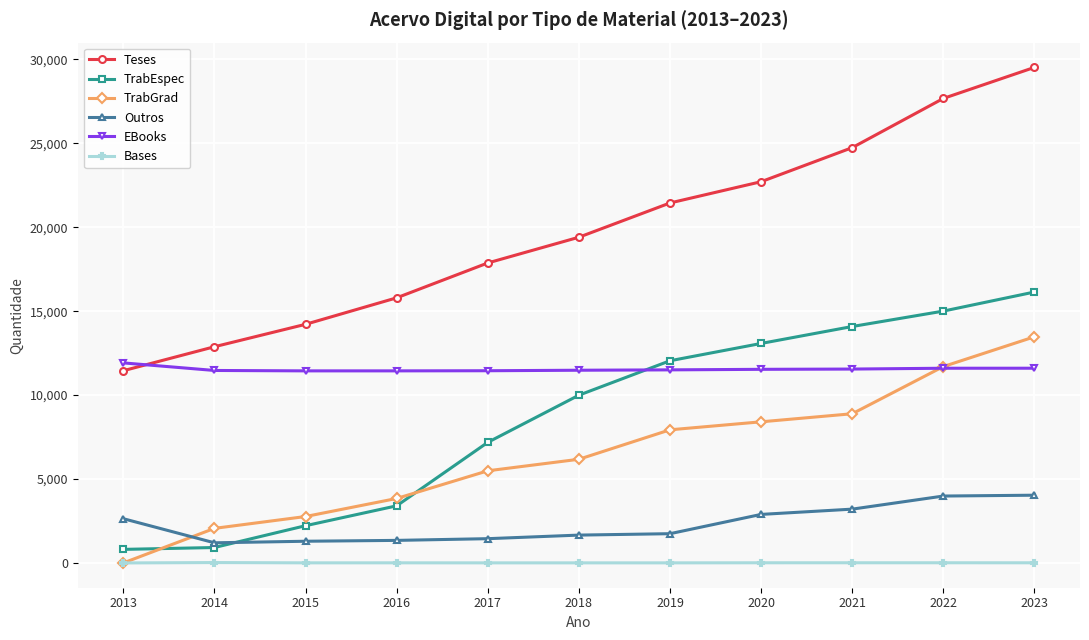

The value of TrabEspec at 2020 is 13077. True or false?

True